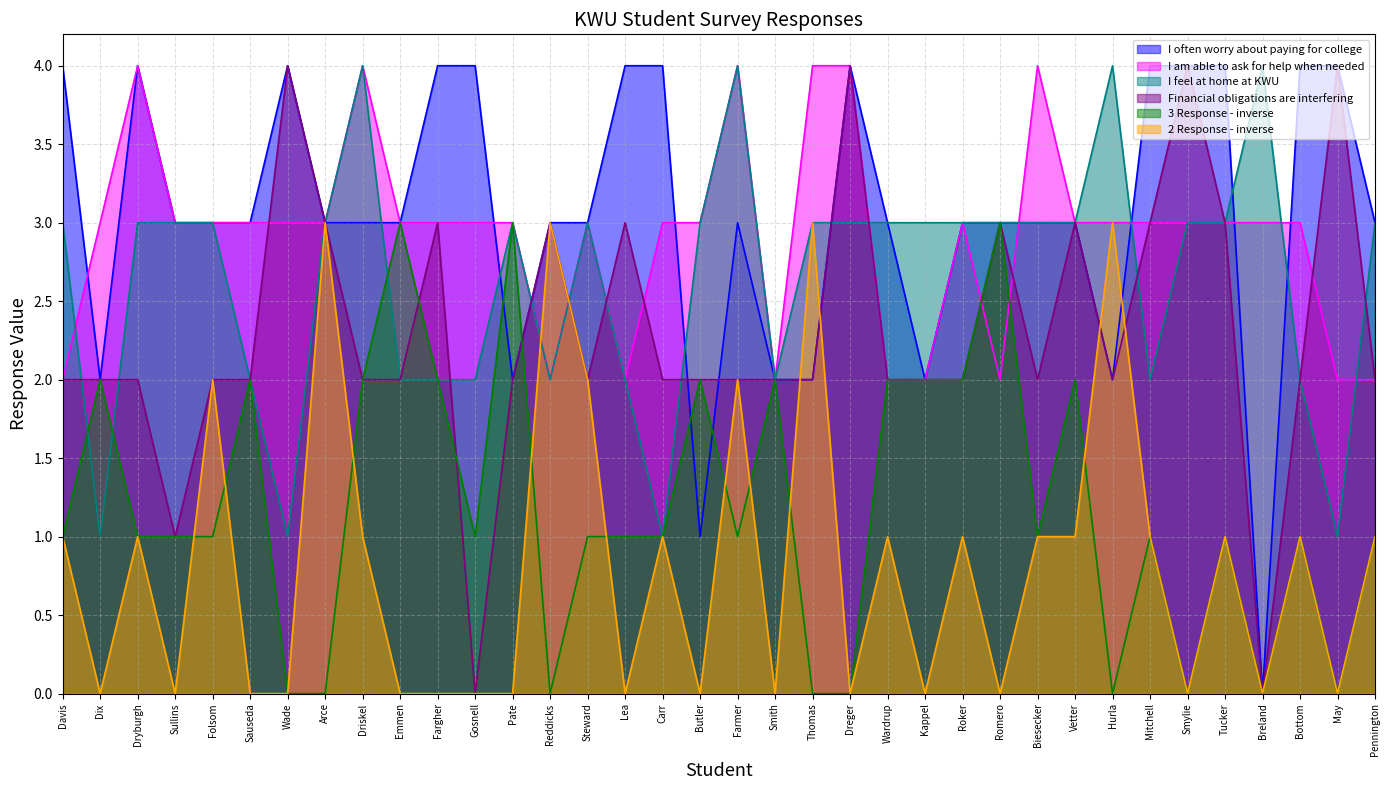

How many interior local peaks does the Financial obligations are interfering series have?

9